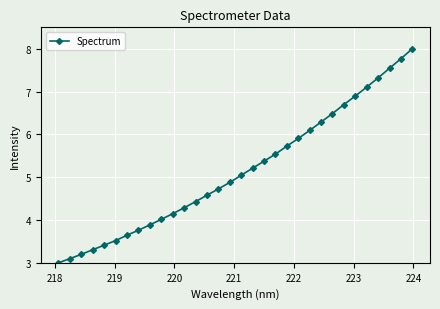

What is the greatest value displayed?

8.0